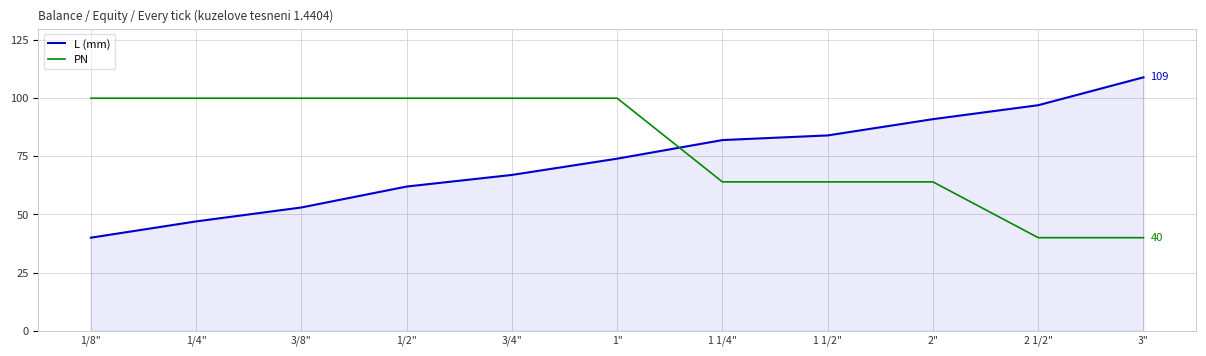

What is the sum of all PN values?

872